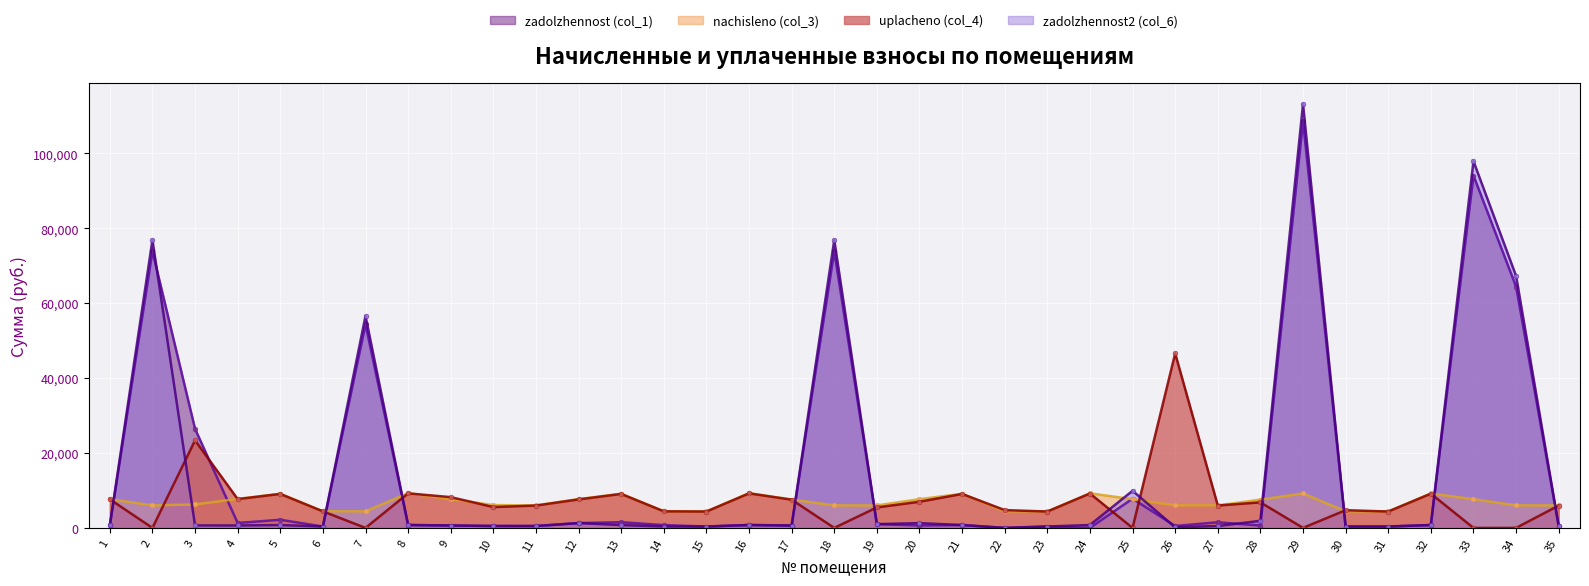

How many times do uplacheno (col_4) and zadolzhennost2 (col_6) cross each other?

12